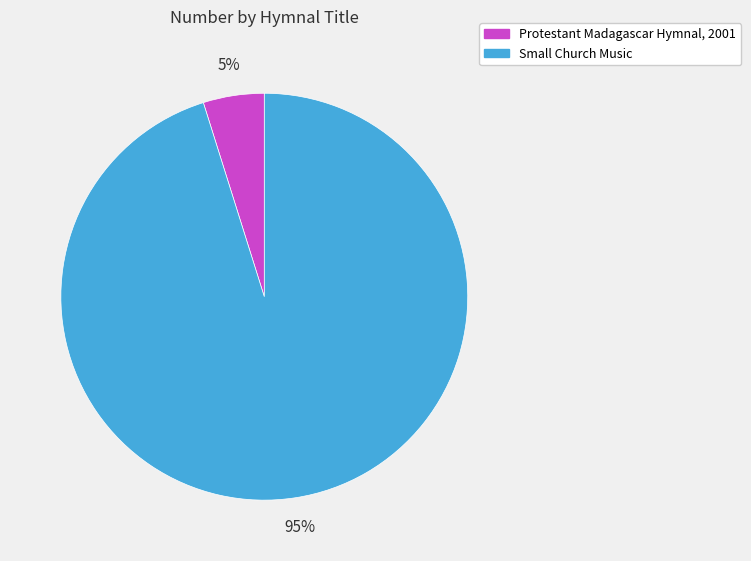

Combined, do Small Church Music and Protestant Madagascar Hymnal, 2001 account for over 50%?

Yes